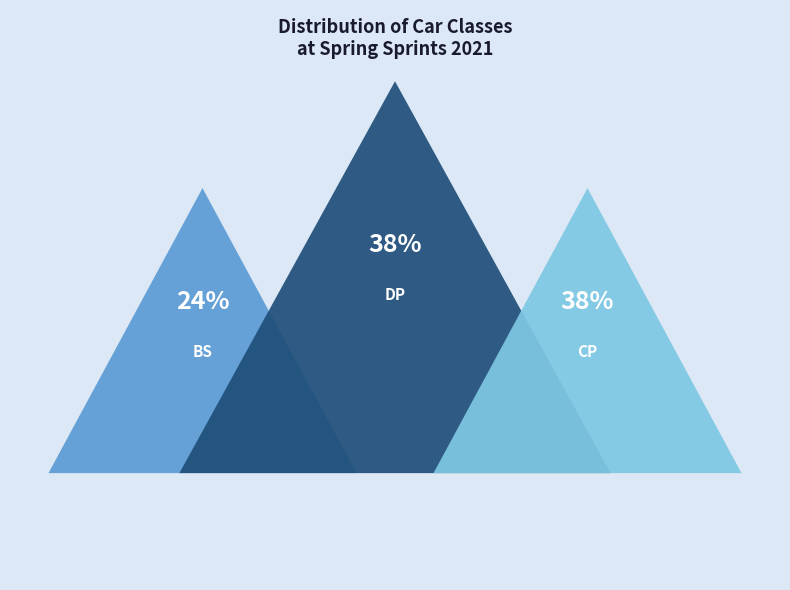

Which category has the smallest portion of the pie?

BS